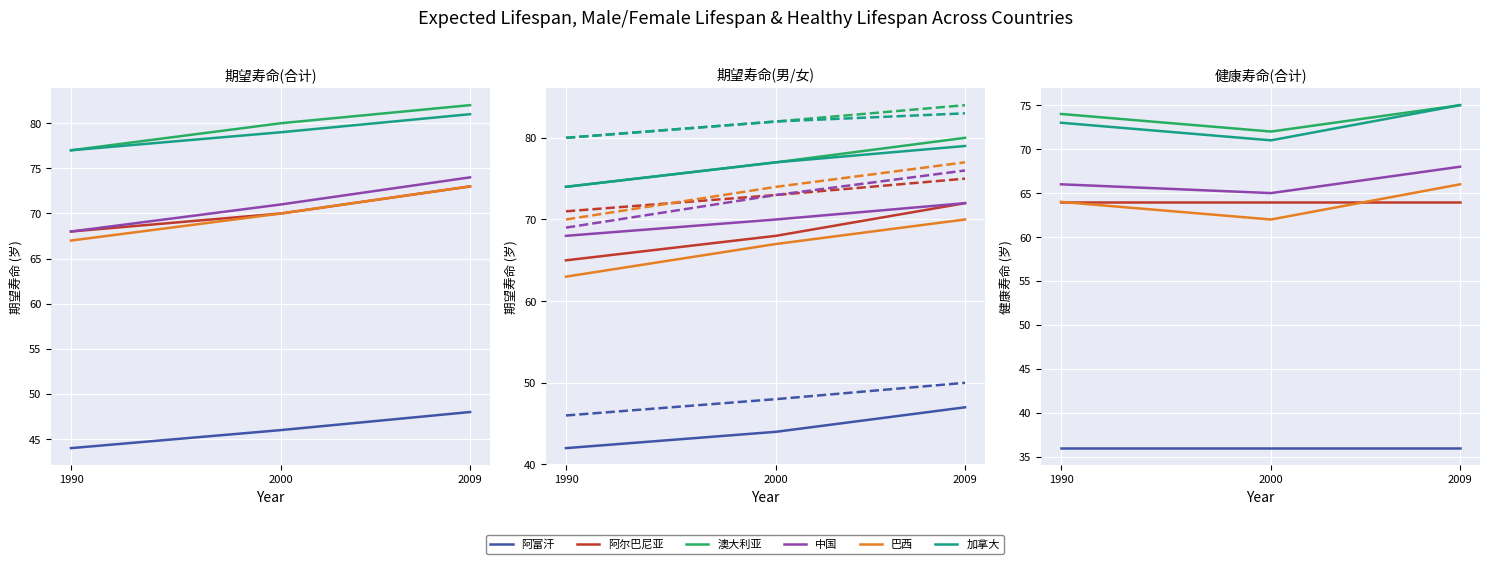

True or false: 健康寿命男 and 期望寿命合计 cross at least once.

True